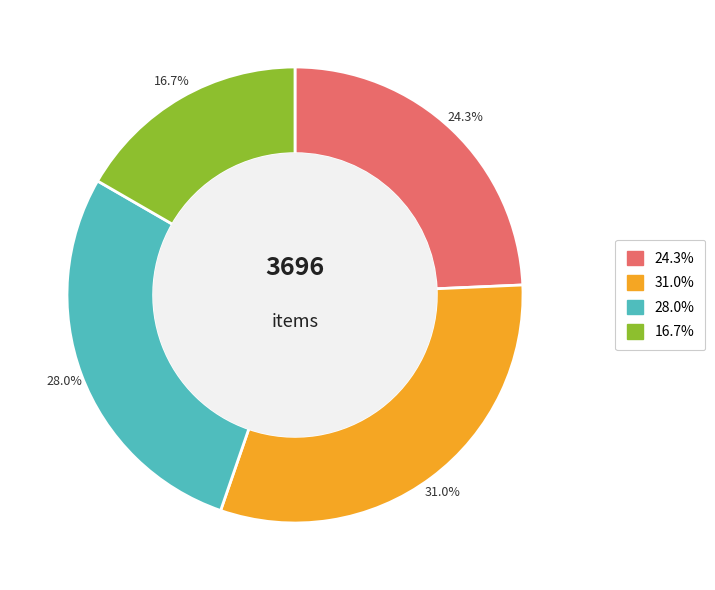

Does any single category account for the majority?

No